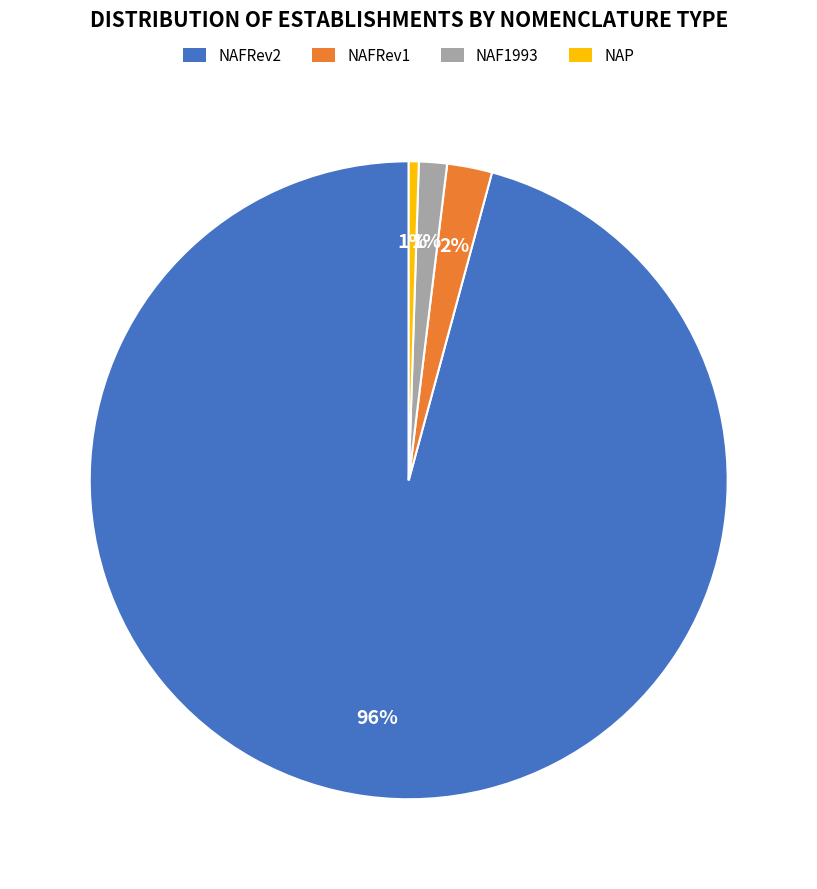

What percentage is the NAP slice, to the nearest percent?

1%